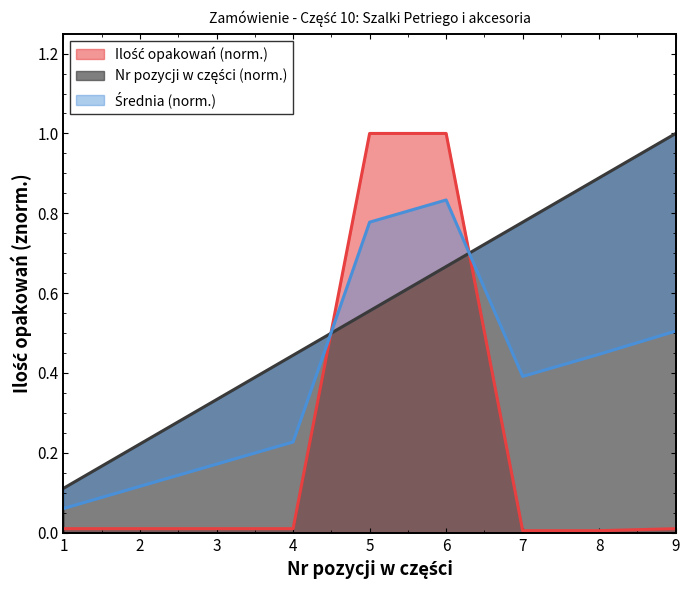

What is the difference between the highest and lowest values at 7?

0.8